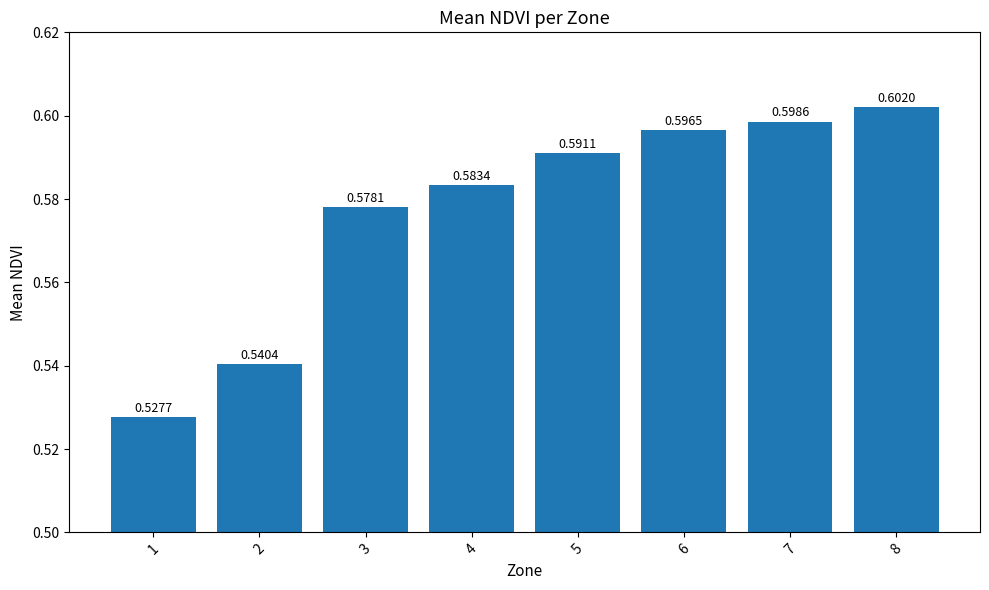

List the labels in order of value, largest first.

8, 7, 6, 5, 4, 3, 2, 1